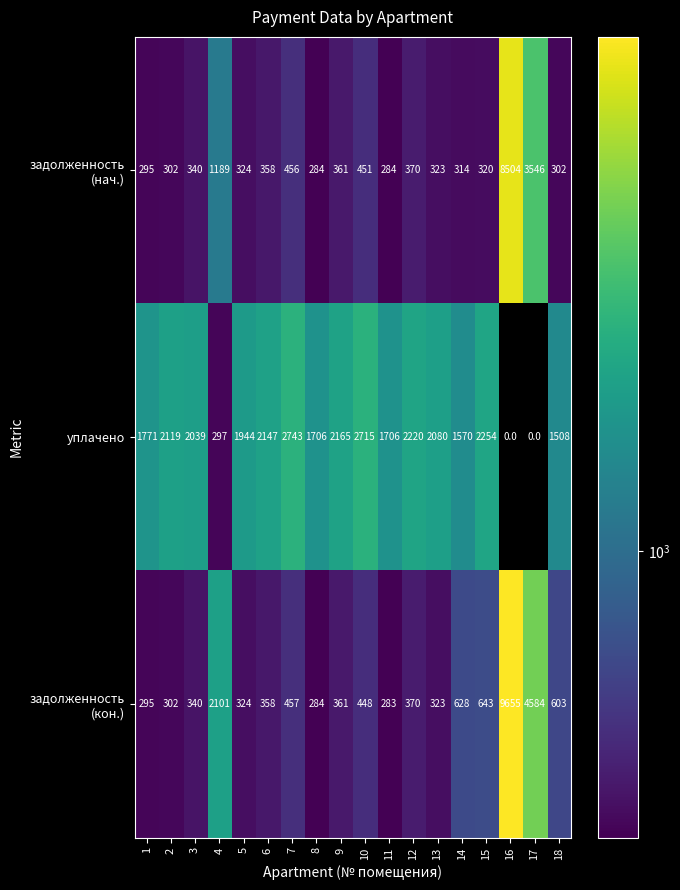

How many distinct data groups are displayed?

3